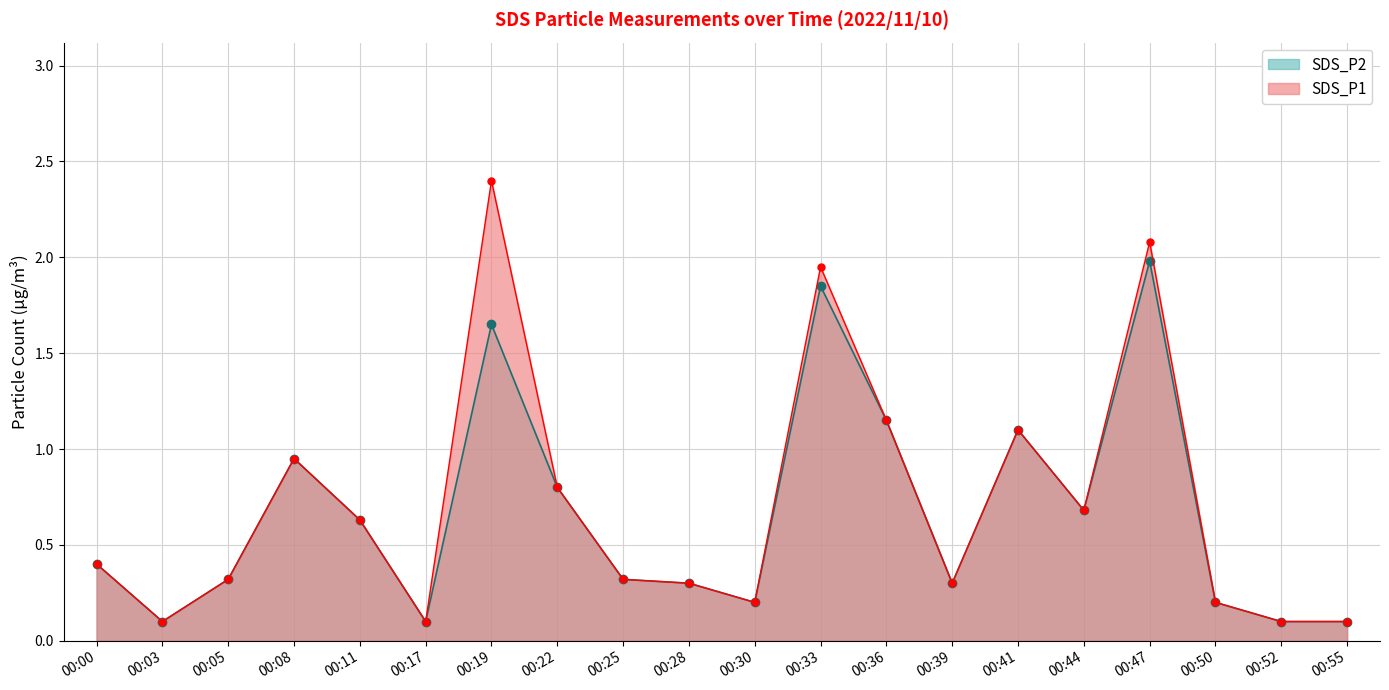

How many interior local valleys does the SDS_P1 series have?

5